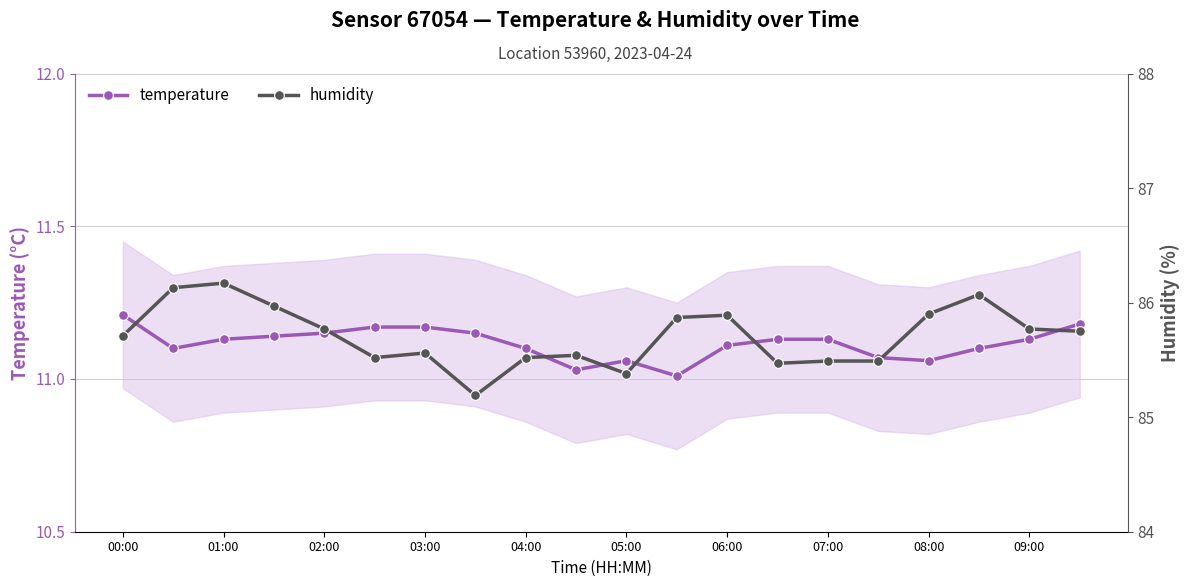

Which category has the highest value in the temperature series?

00:00